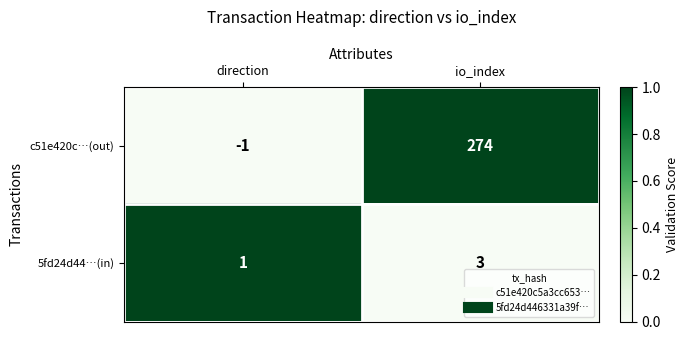

Which series has the largest total across all categories?

c51e420c…(out)